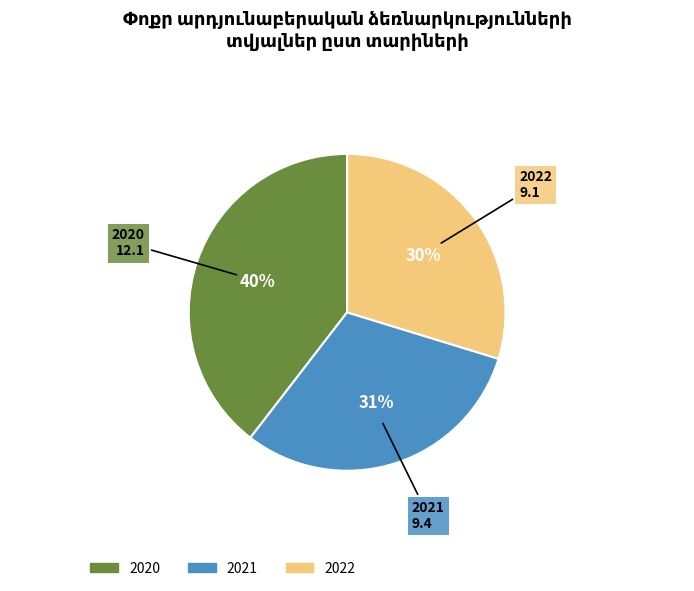

Is the sum of 2021 and 2022 greater than half?

Yes